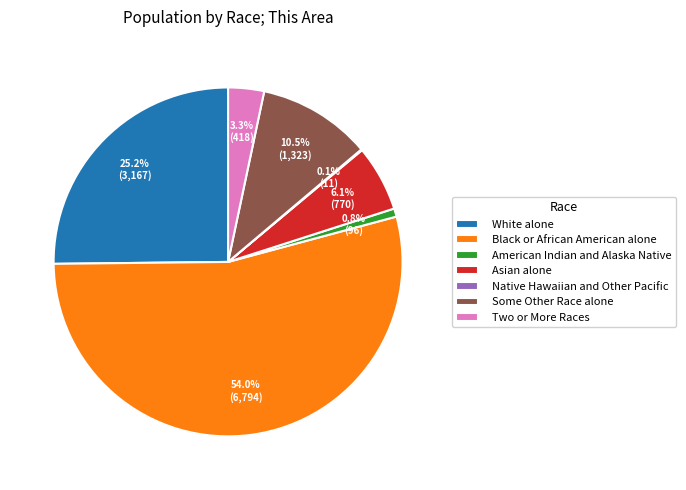

What percentage do Asian alone and Two or More Races together represent?

9.4%